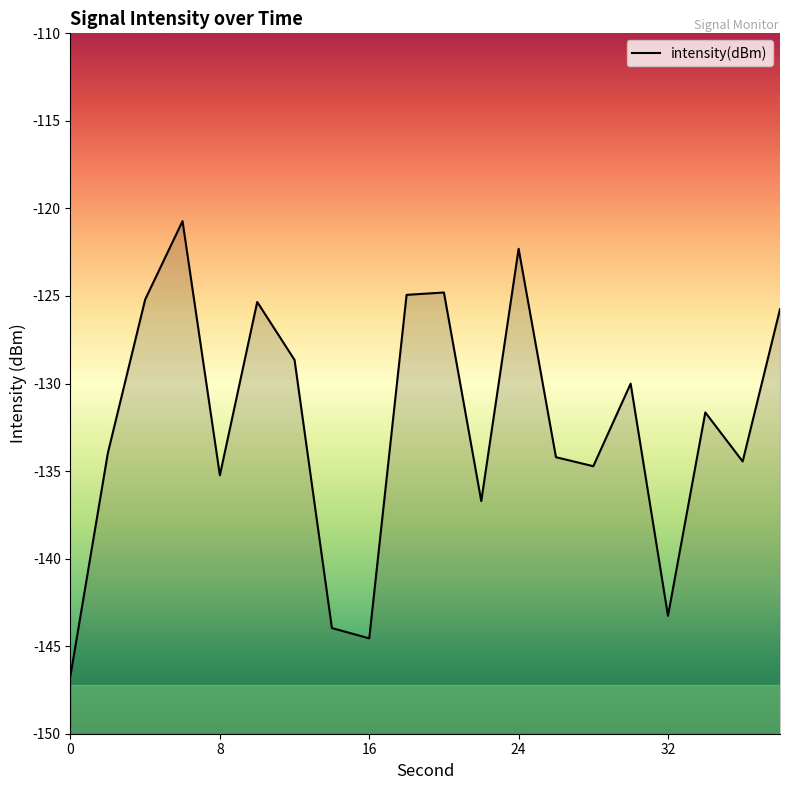

Does the chart have visible grid lines?

No